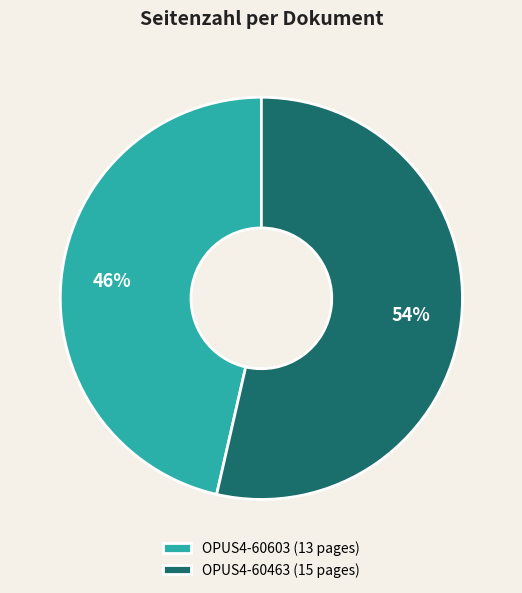

Combined, do OPUS4-60463 and OPUS4-60603 account for over 50%?

Yes